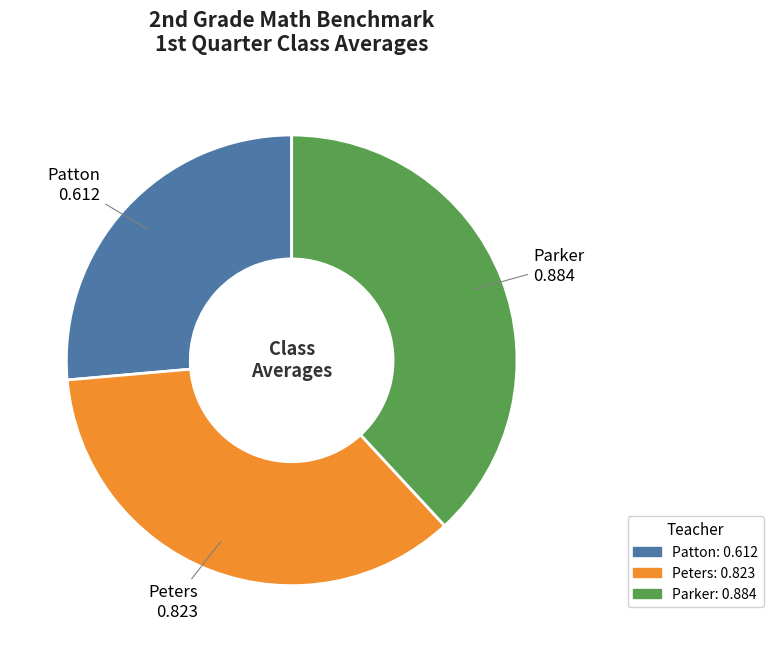

How many slices are in this pie chart?

3